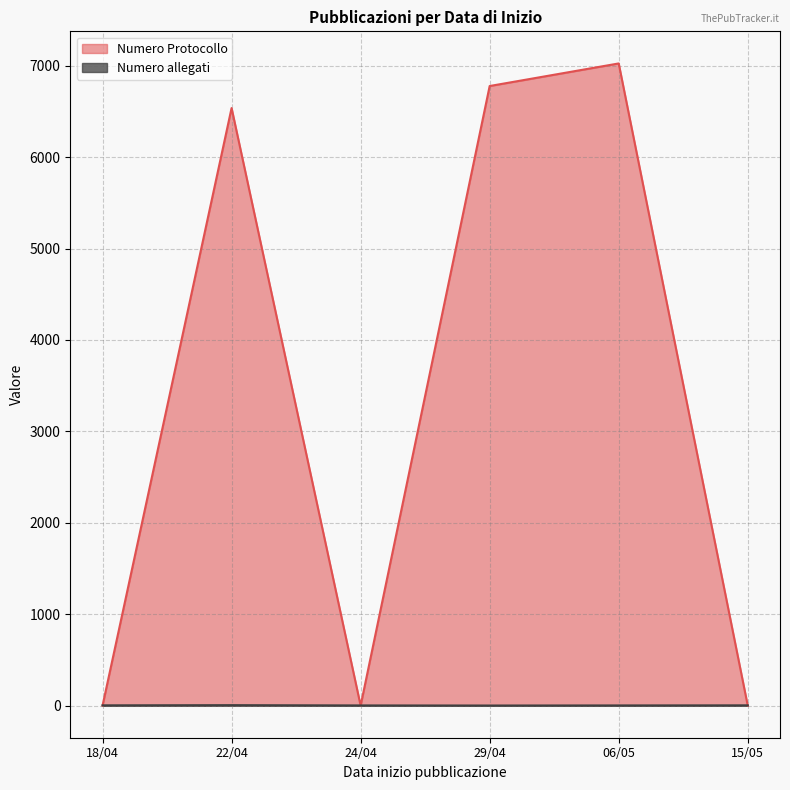

What is the greatest value displayed?

7025